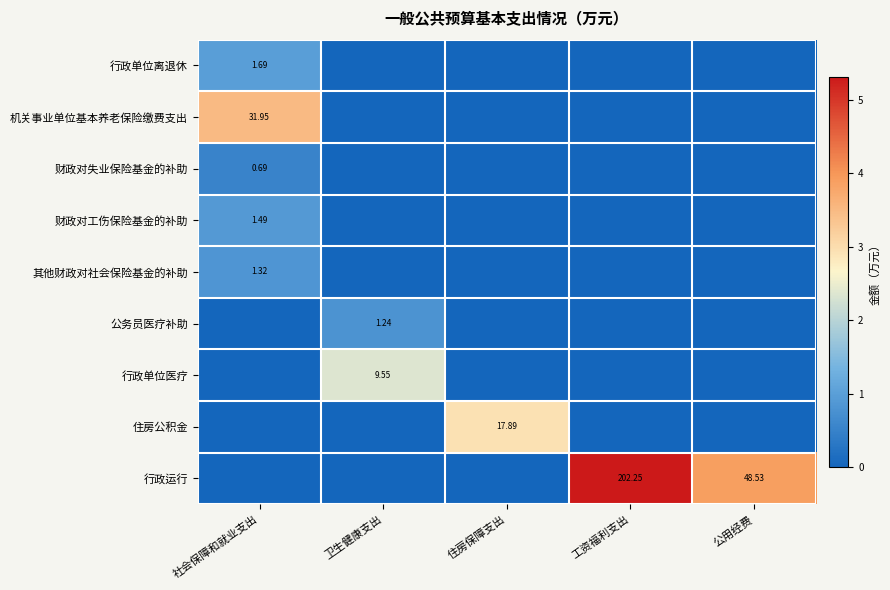

Count the 机关事业单位基本养老保险缴费支出 values in the range 0 to 1.

4